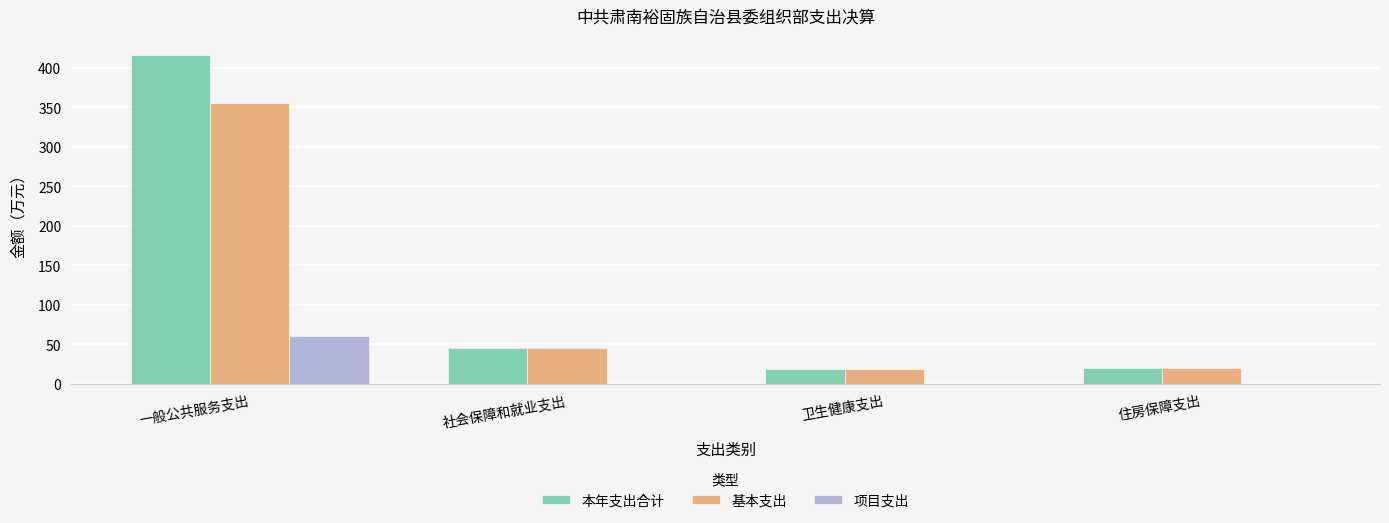

At which label does 项目支出 reach its peak?

一般公共服务支出